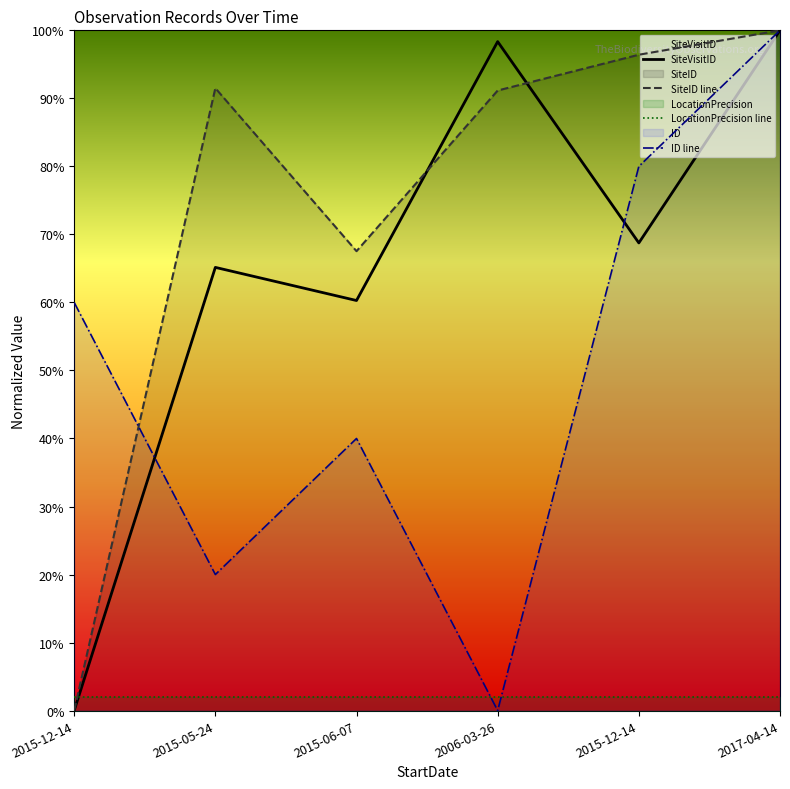

Does the chart display data point markers on the line(s)?

No